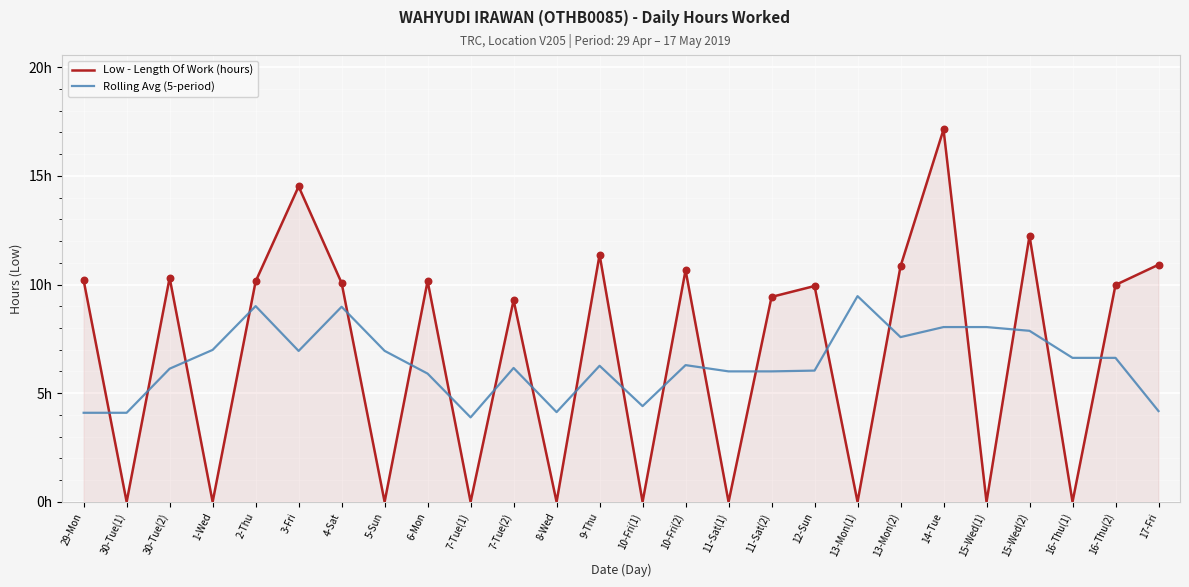

At which category is the sum across all series the highest?

14-Tue